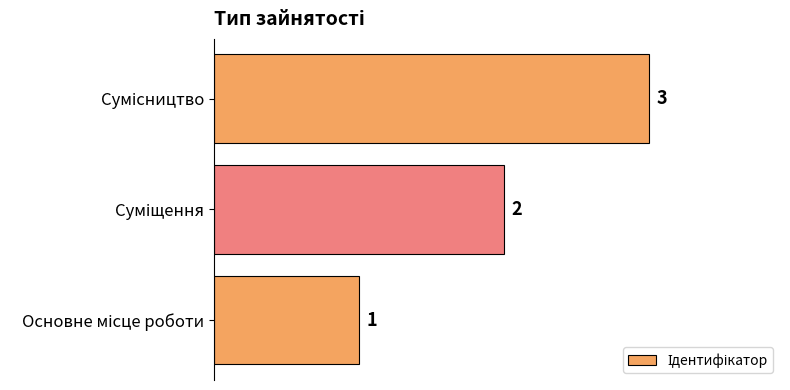

What is the average value?

2